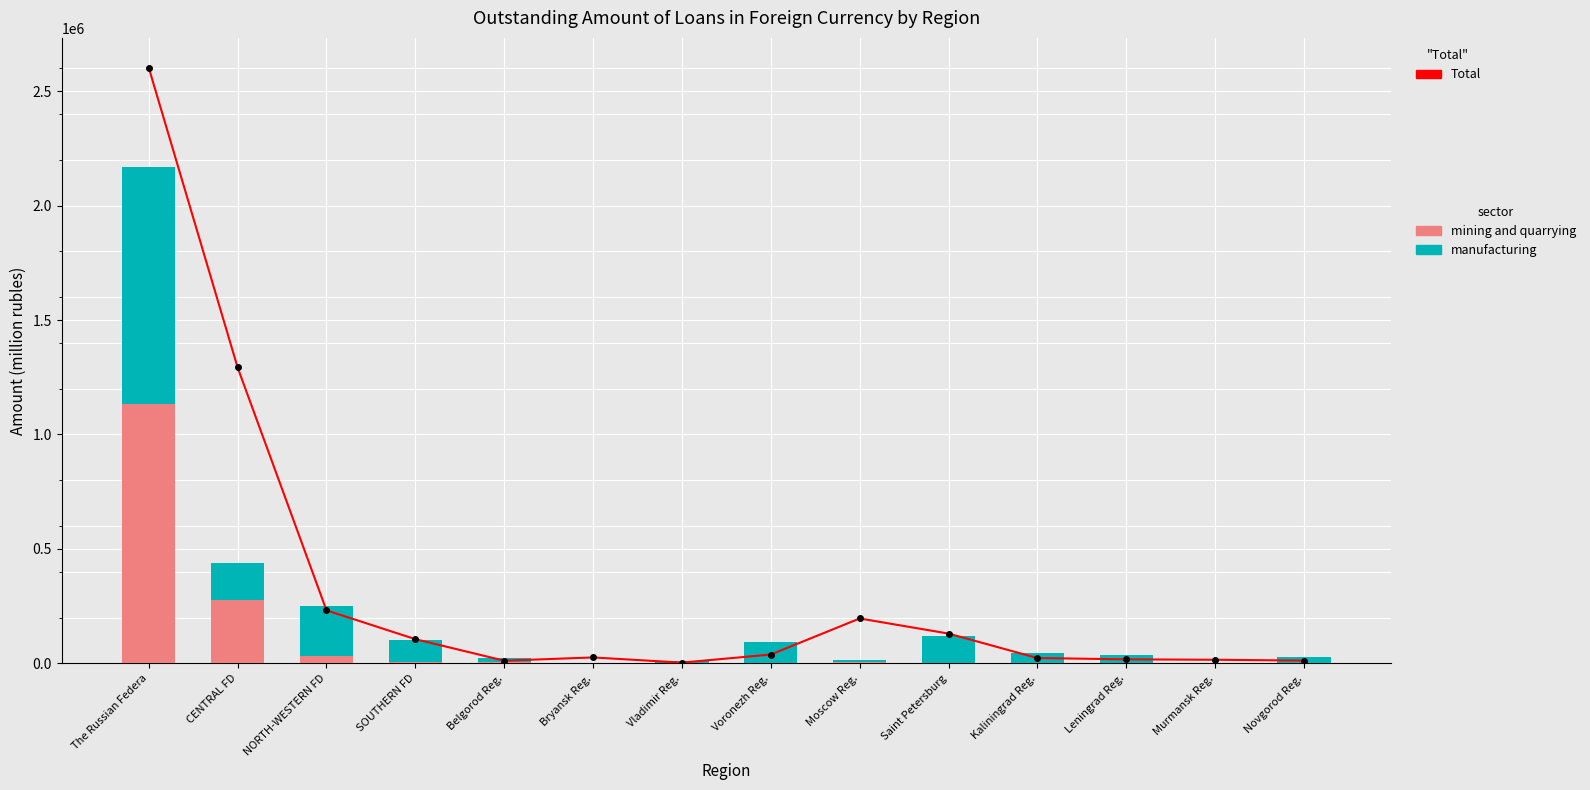

List the labels in order of manufacturing value, smallest first.

Bryansk Reg., Murmansk Reg., Vladimir Reg., Moscow Reg., Belgorod Reg., Novgorod Reg., Leningrad Reg., Kaliningrad Reg., Voronezh Reg., SOUTHERN FD, Saint Petersburg, NORTH-WESTERN FD, CENTRAL FD, The Russian Federa